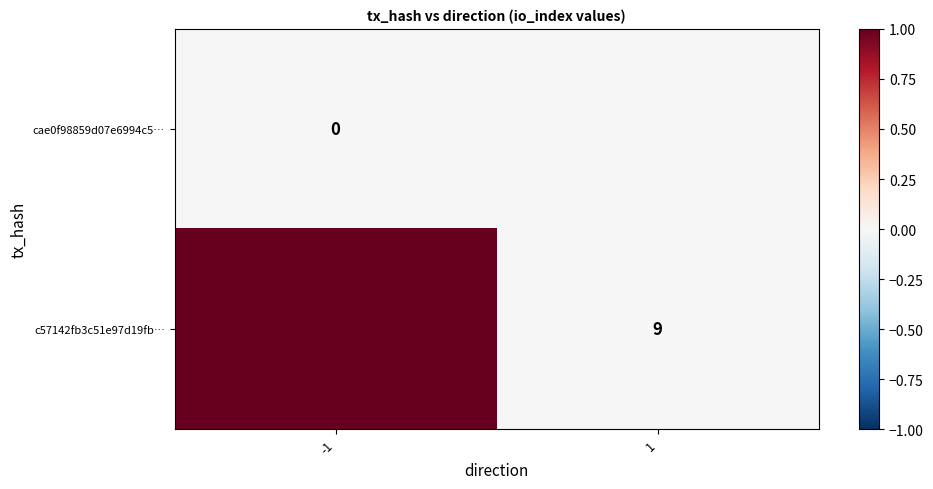

True or false: c57142fb3c51e97d19fb… has a value of 2 at 1.

False